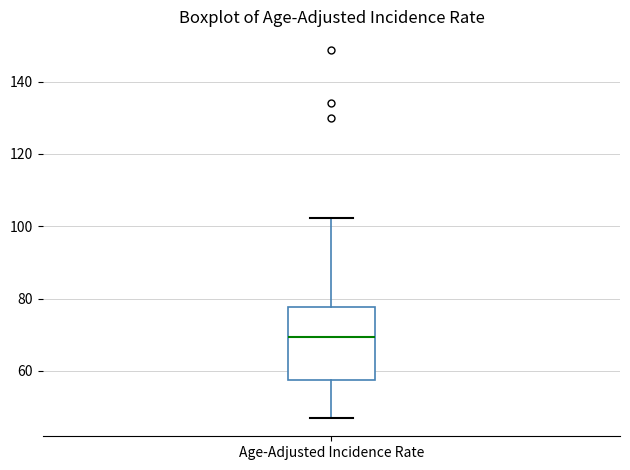

Where is the upper edge of the box for Age-Adjusted Incidence Rate on the y-axis? The values are not printed on the chart, so give them approximately, as read against the axis.

78